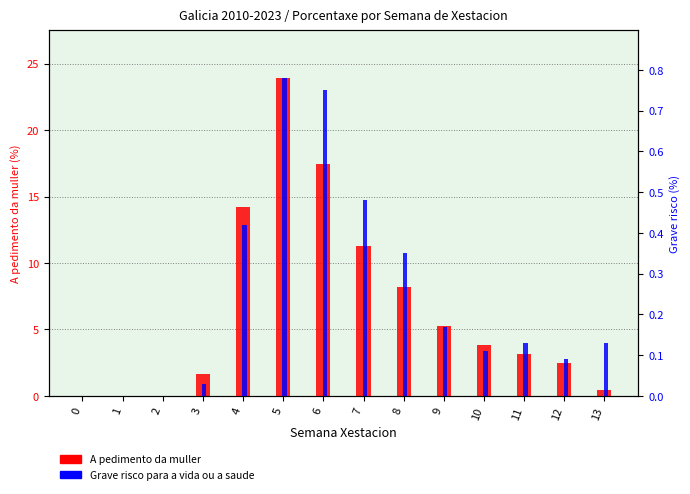

Reading left to right, transcribe all the data shown in this chart.

A pedimento da muller: 0.0	0.0	0.0	1.7	14.2	23.9	17.5	11.3	8.2	5.2	3.8	3.1	2.5	0.4
Grave risco para a vida ou a saude: 0.0	0.0	0.0	0.0	0.4	0.8	0.8	0.5	0.3	0.2	0.1	0.1	0.1	0.1